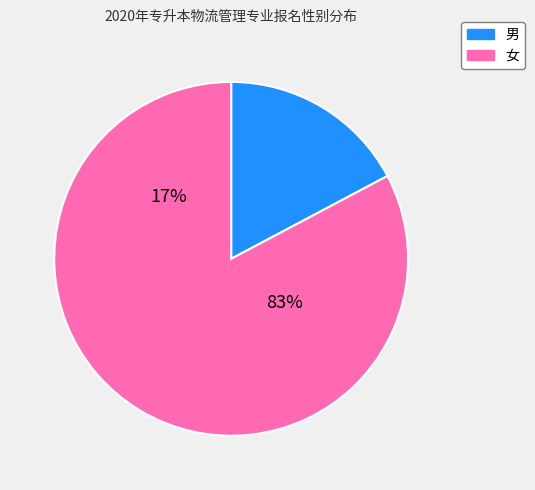

Does 男 account for over 50% of the chart?

No